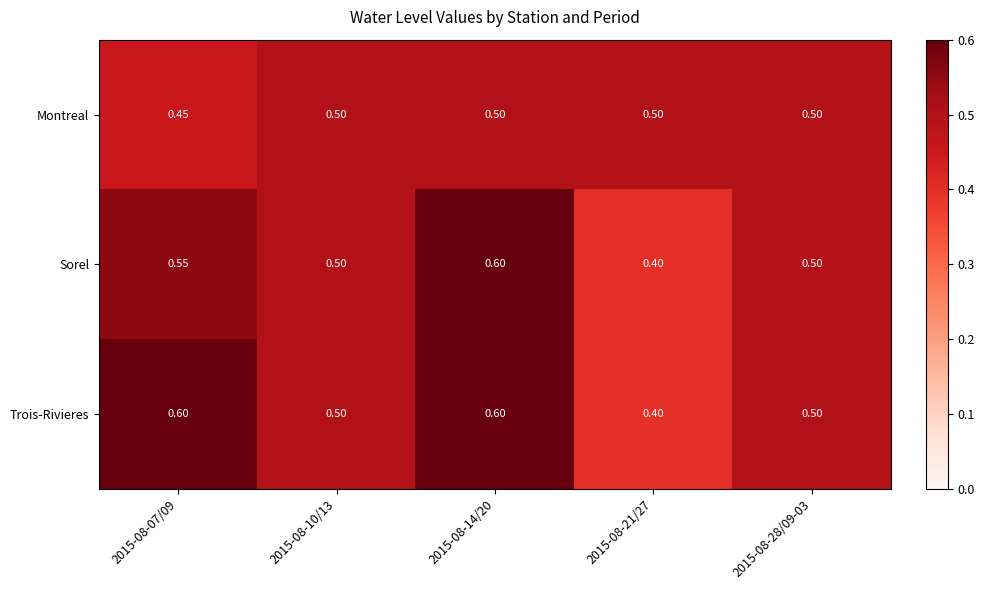

Which series has the largest total across all categories?

Trois-Rivieres